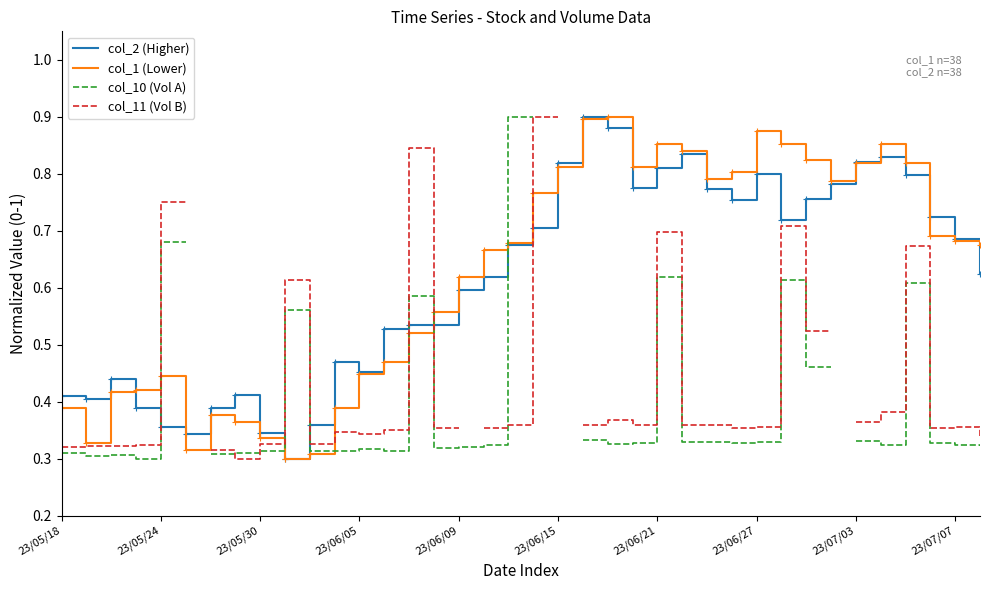

The col_1 (Lower) series shows 0.9 at 29. True or false?

True